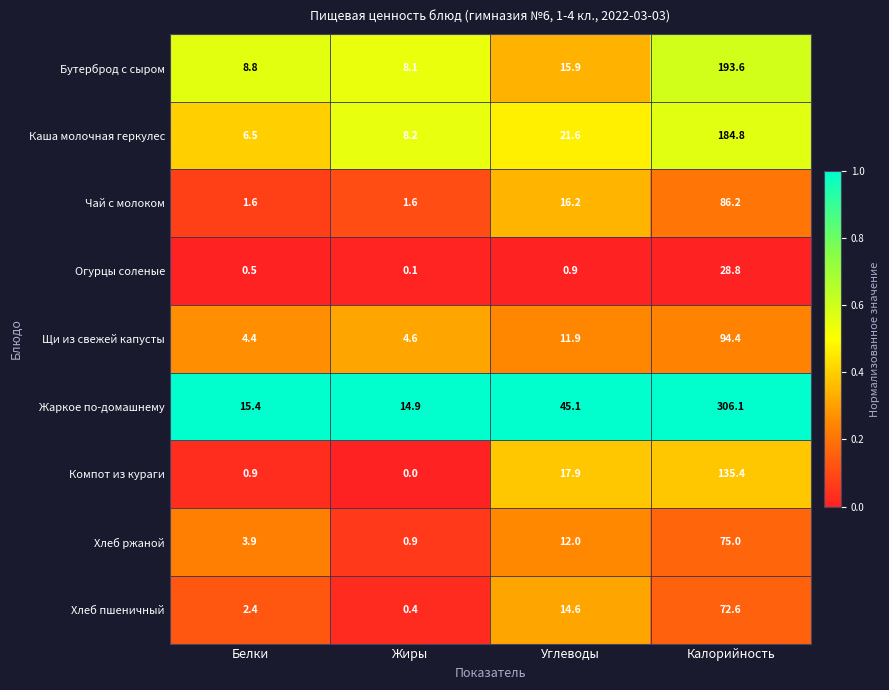

The Огурцы соленые series shows 0.5 at Белки. True or false?

True